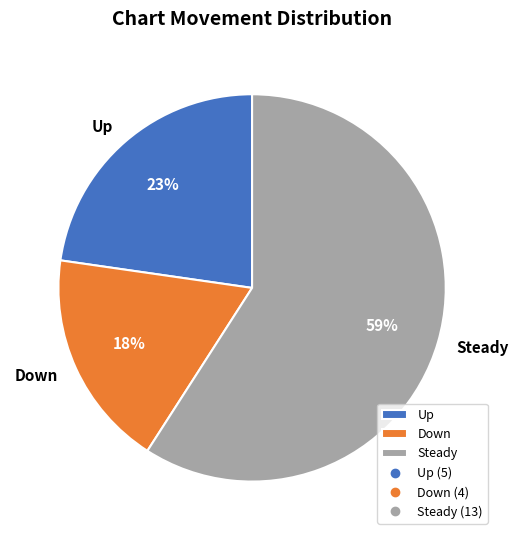

How many segments does this pie chart have?

3